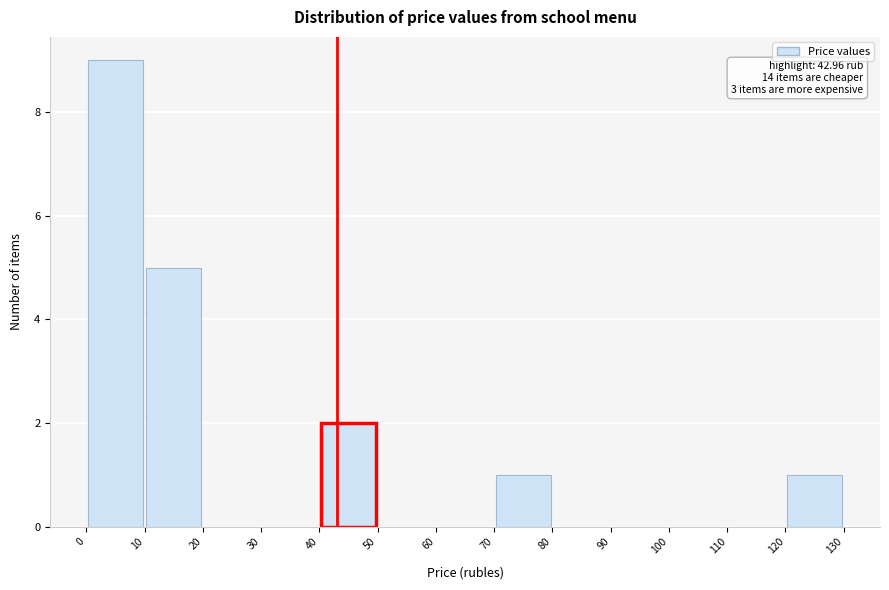

Over which range of the x-axis is the bar tallest?

0 to 10